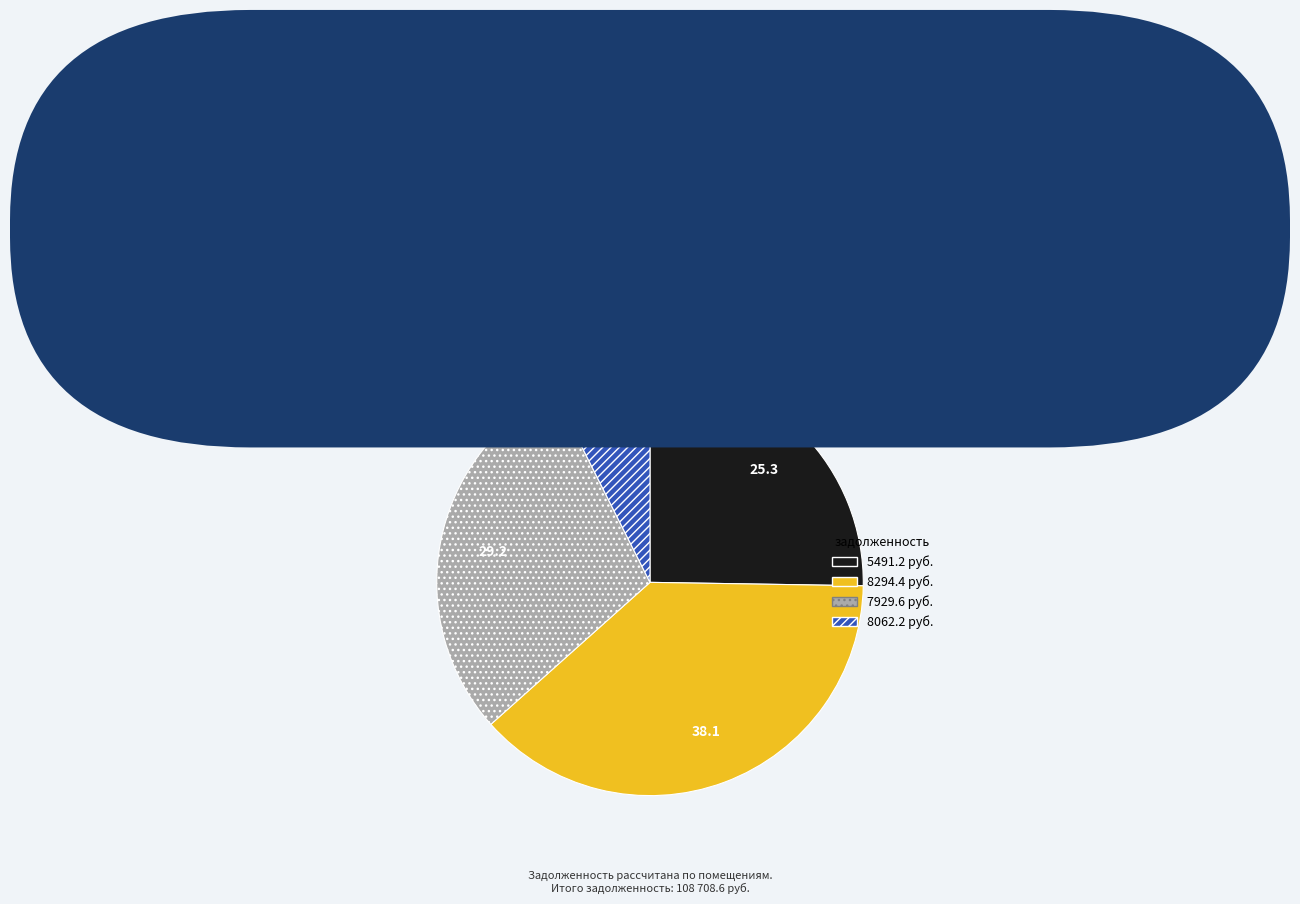

Is there any slice that represents more than half of the pie?

No